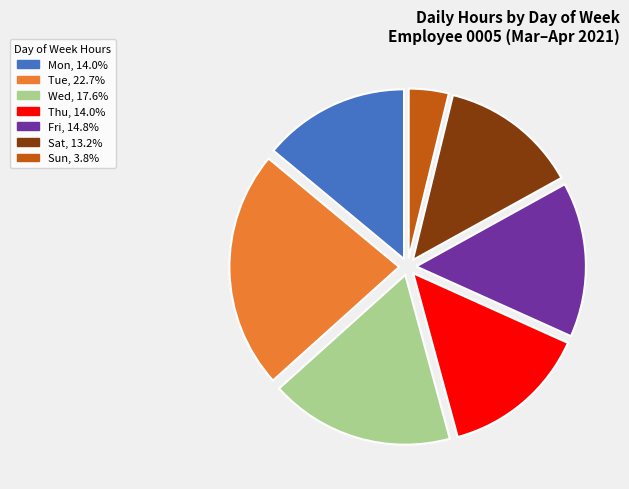

How many segments does this pie chart have?

7